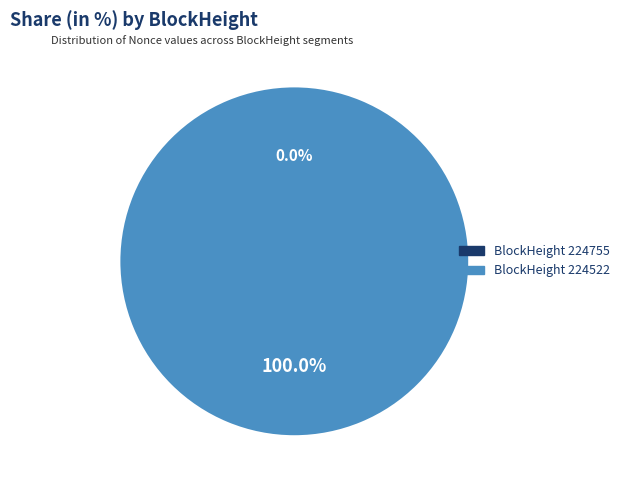

What is the smallest slice in the pie chart?

224755